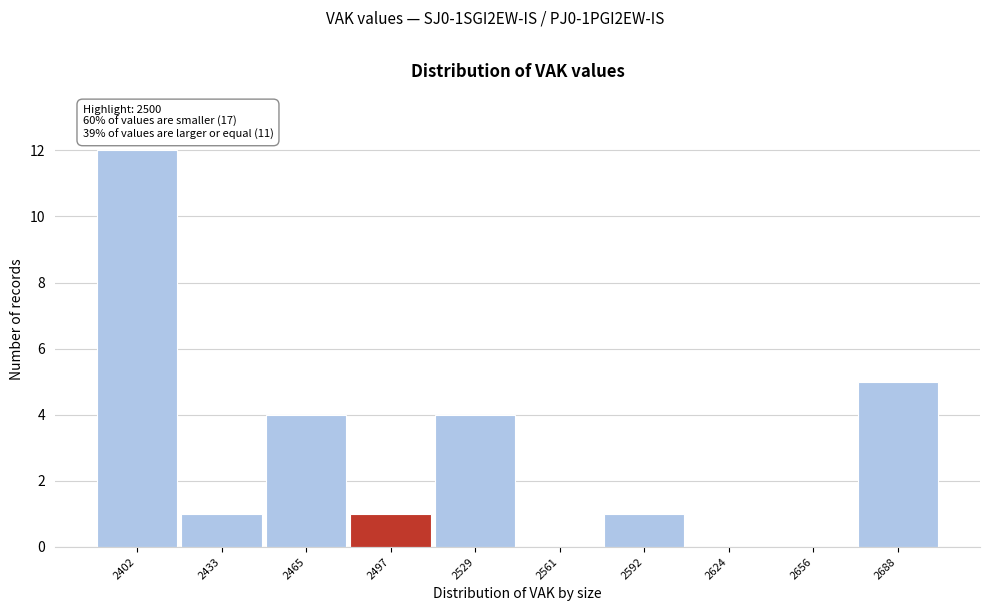

Reading left to right, what are all the values shown in this chart?

2402=12	2433=1	2465=4	2497=1	2529=4	2561=0	2592=1	2624=0	2656=0	2688=5